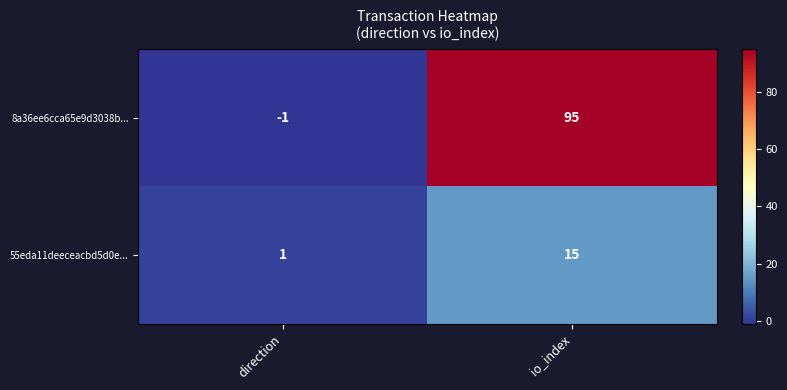

The 8a36ee6cca65e9d3038b... series shows 54 at io_index. True or false?

False